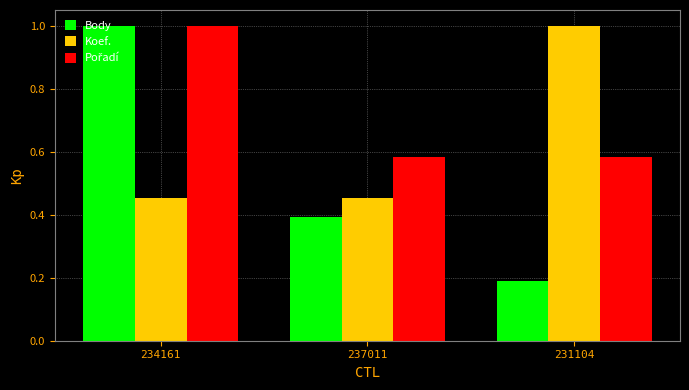

How many Body values are between 0 and 1?

3